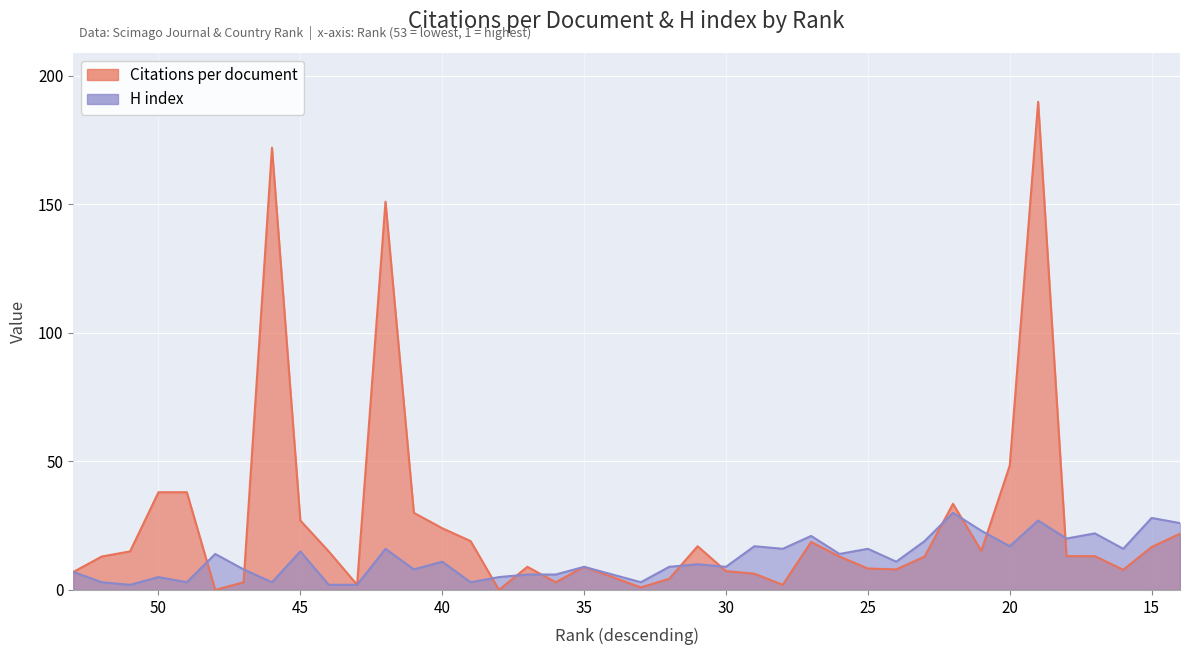

At 31, list the series in order from largest to smallest.

Citations per document, H index